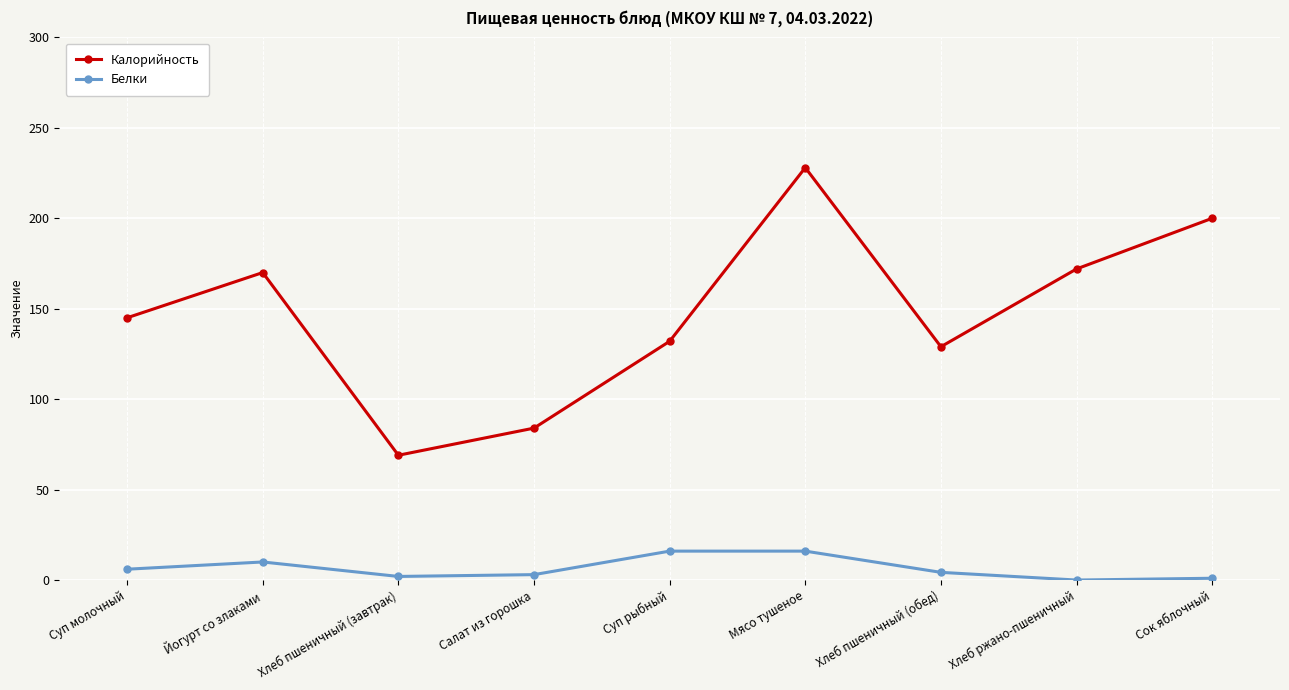

What is the difference between the Калорийность values at Йогурт со злаками and Суп молочный?

25.0